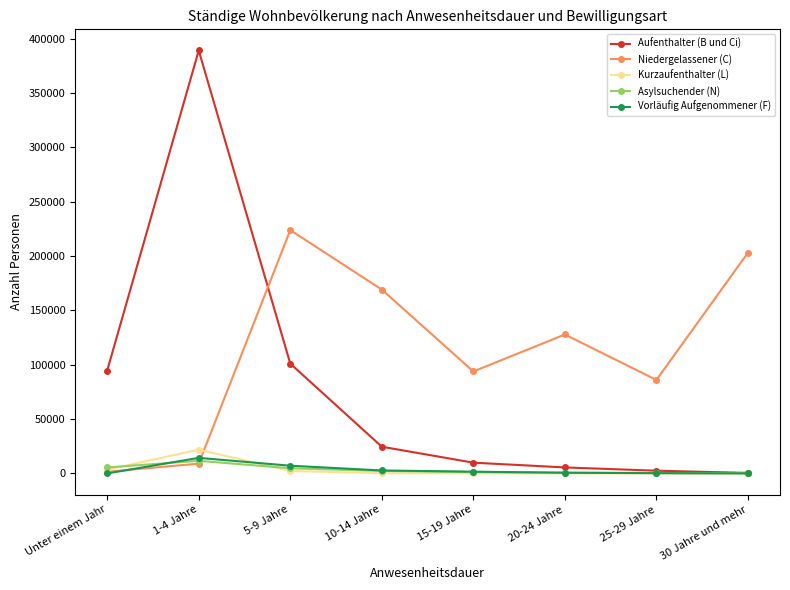

What is the minimum value for Aufenthalter (B und Ci)?

463